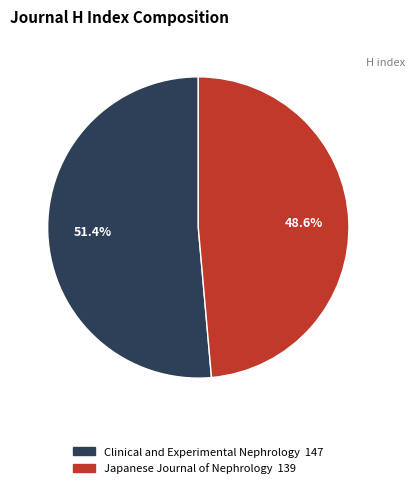

How many slices are in this pie chart?

2